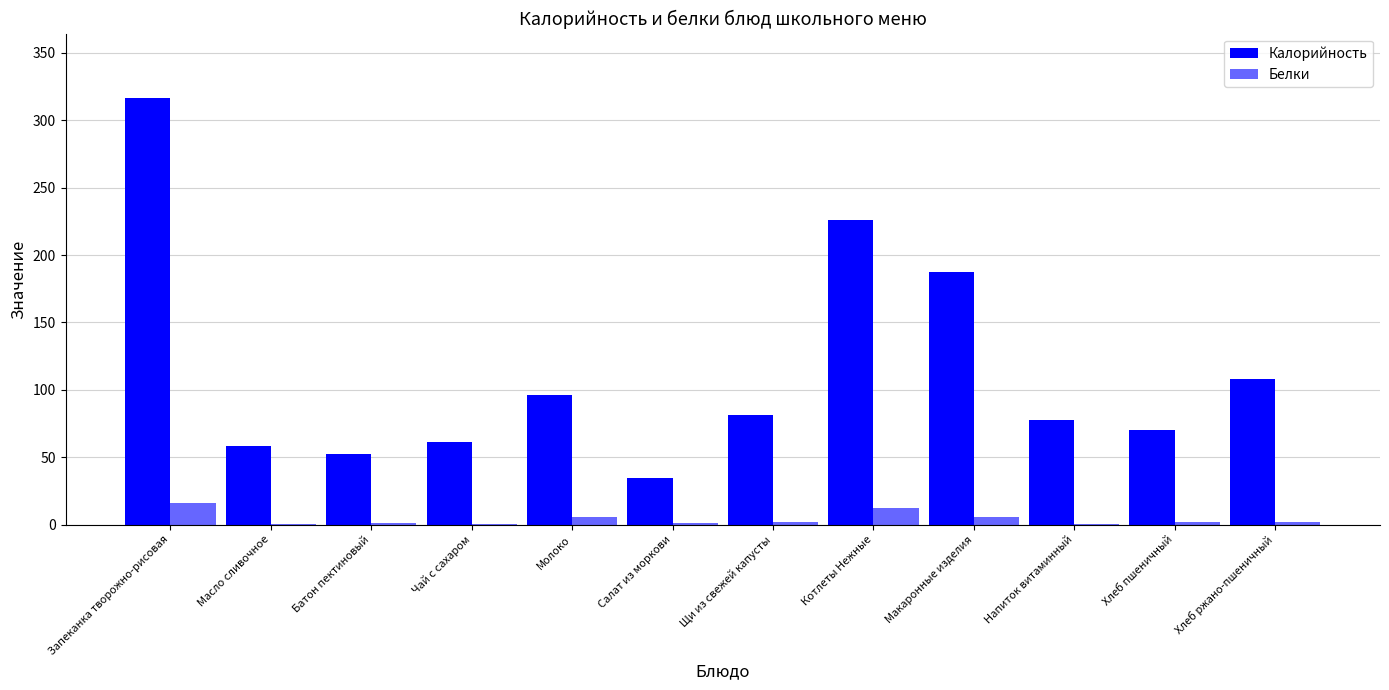

What is the total value across all series at Молоко?

101.8